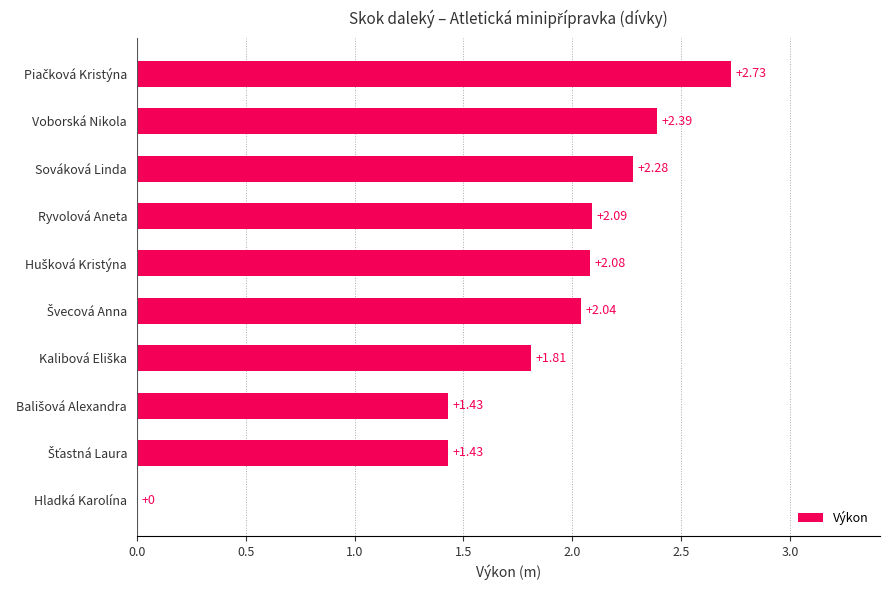

Between Voborská Nikola and Sováková Linda, which is larger?

Voborská Nikola